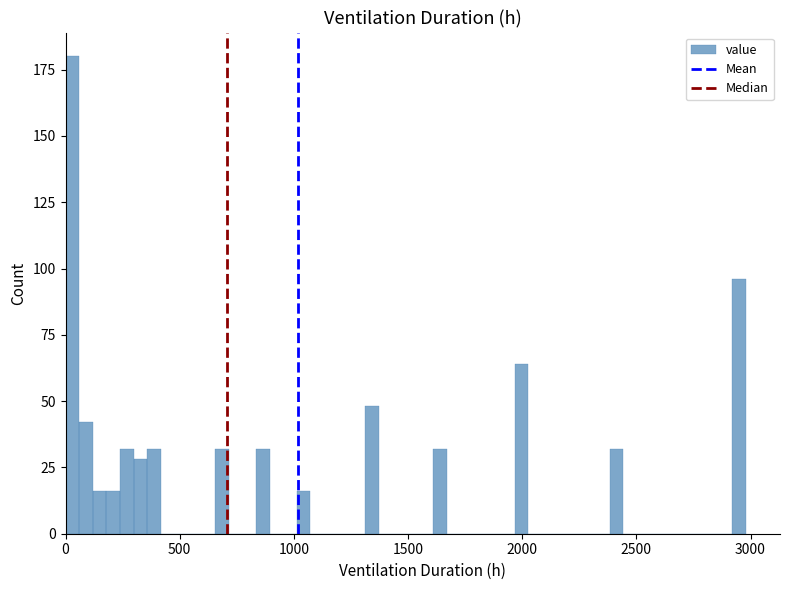

Read against the x-axis, roughly where is the centre of the tallest bar?

50